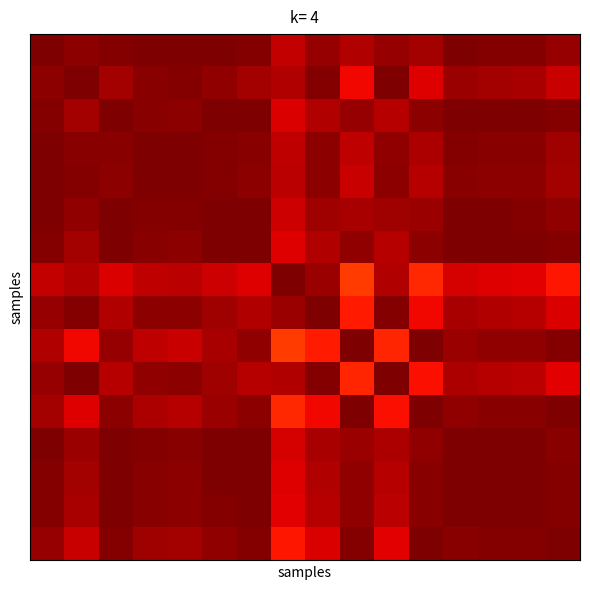

How many categories are shown in the chart?

16